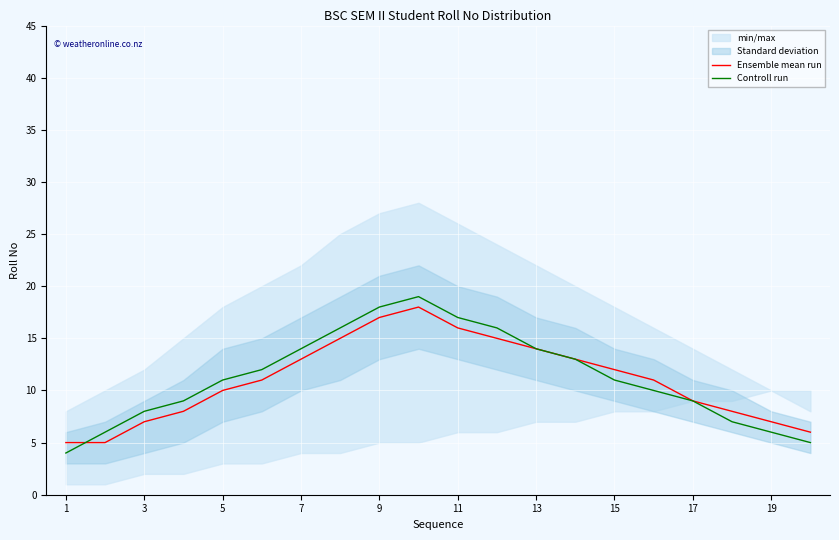

Which series has the largest total across all categories?

Controll run